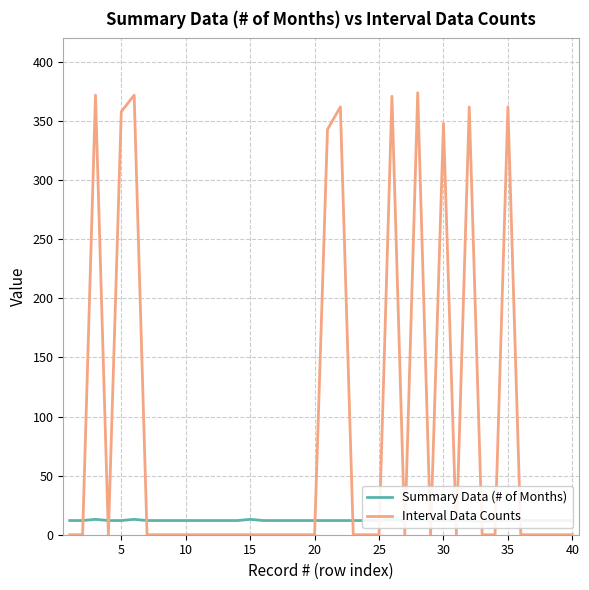

How many intersections are there between Interval Data Counts and Summary Data (# of Months)?

16